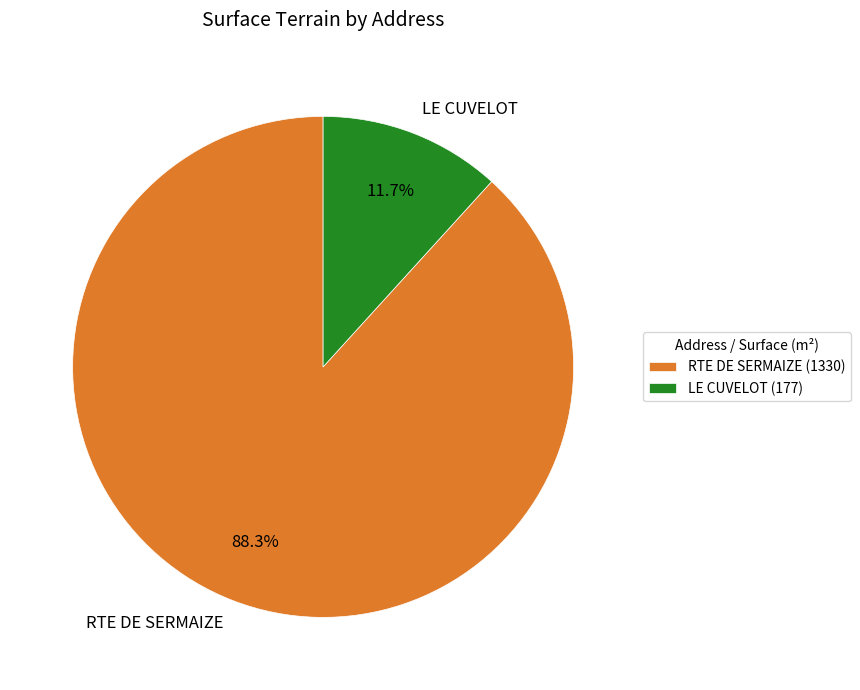

Between LE CUVELOT and RTE DE SERMAIZE, which is larger?

RTE DE SERMAIZE